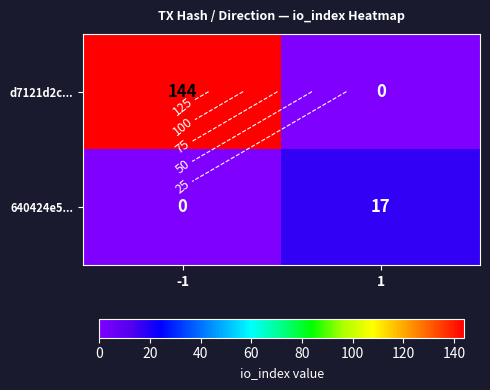

At which label does d7121d2c... reach its peak?

-1